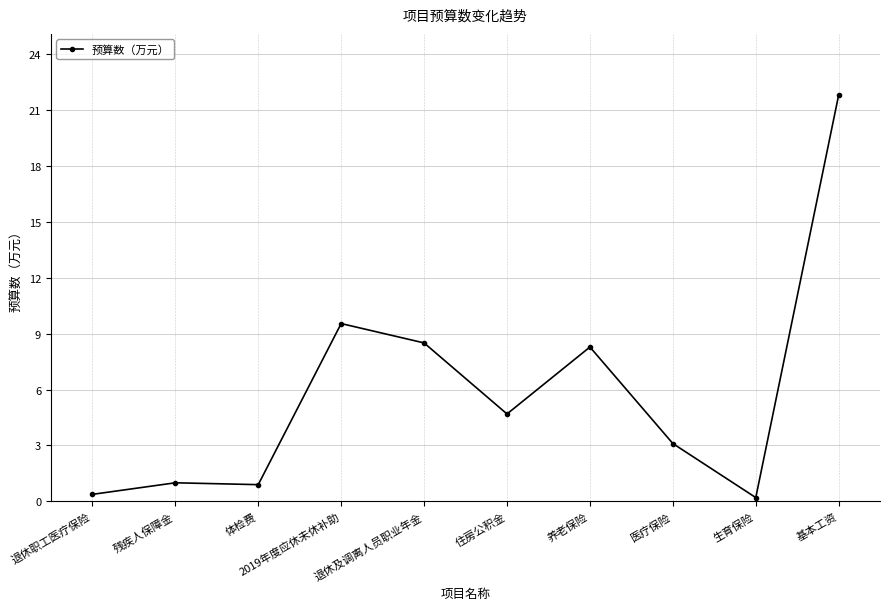

How many lines are shown in the chart?

1